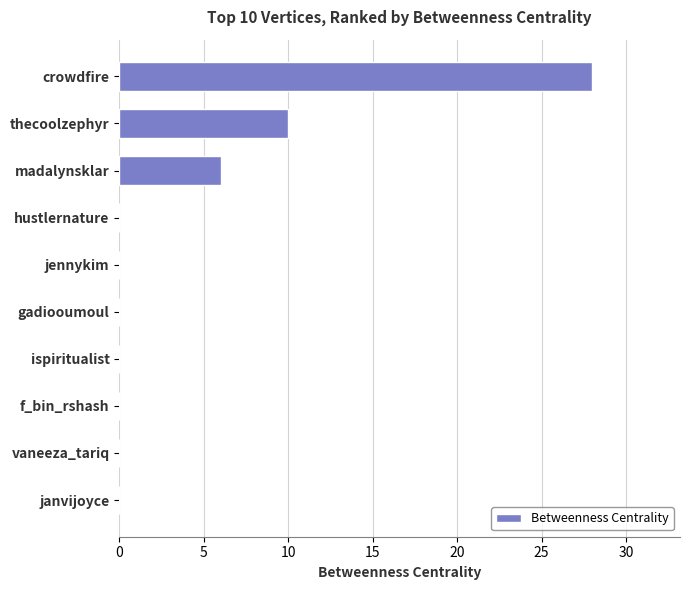

Which label corresponds to the largest value in the chart?

crowdfire